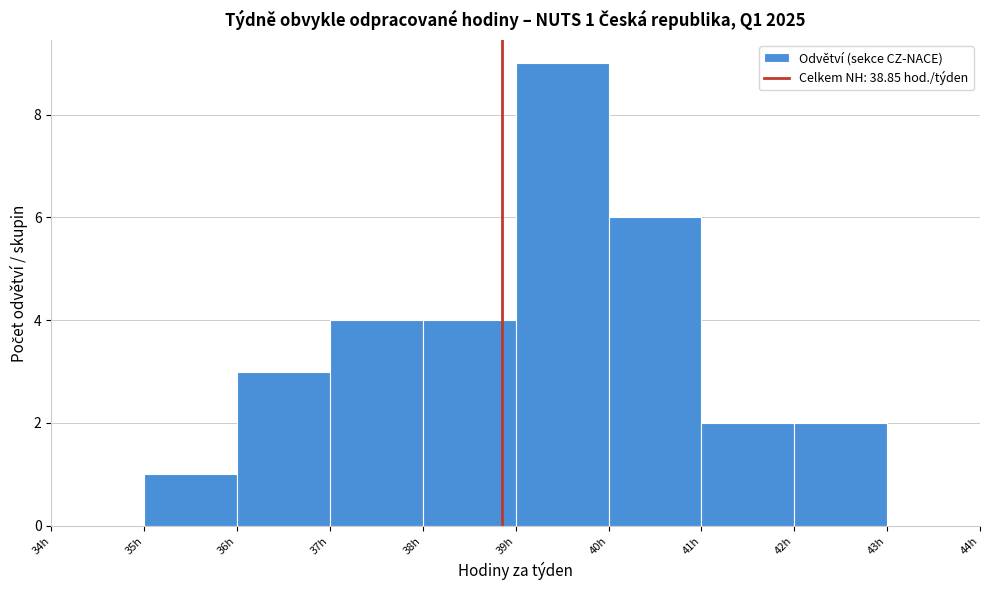

Which range on the x-axis has the tallest bar?

39 to 40